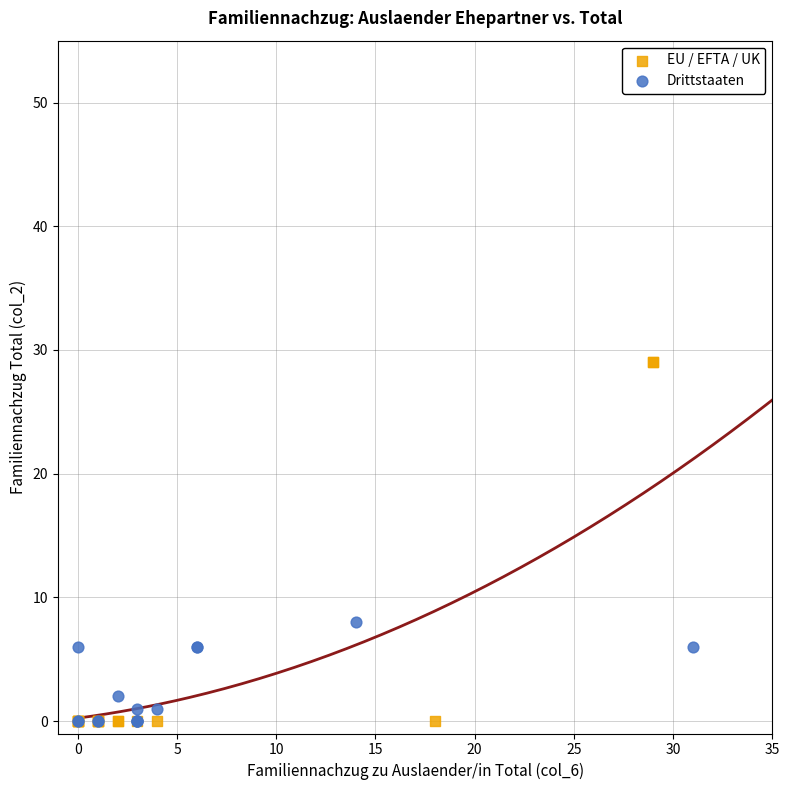

What are all the series names shown in the legend?

EU / EFTA / UK, Drittstaaten